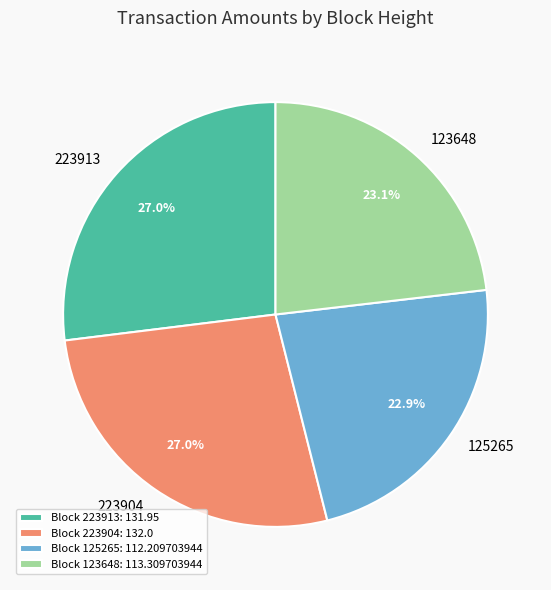

Combined, what portion of the pie is Block 123648: 113.309703944 and Block 223904: 132.0?

50.1%